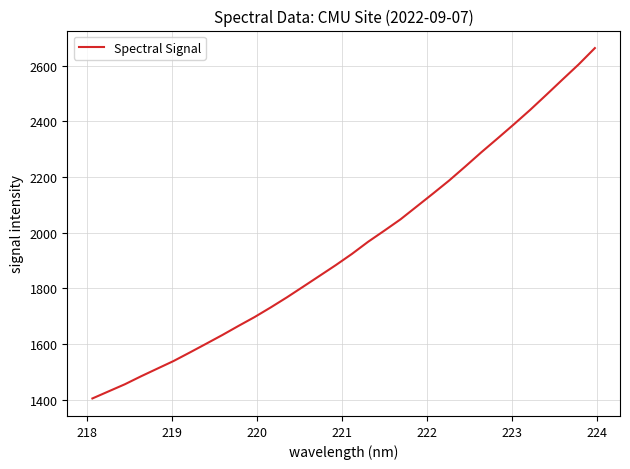

What is the difference between the maximum and minimum values?

1259.8